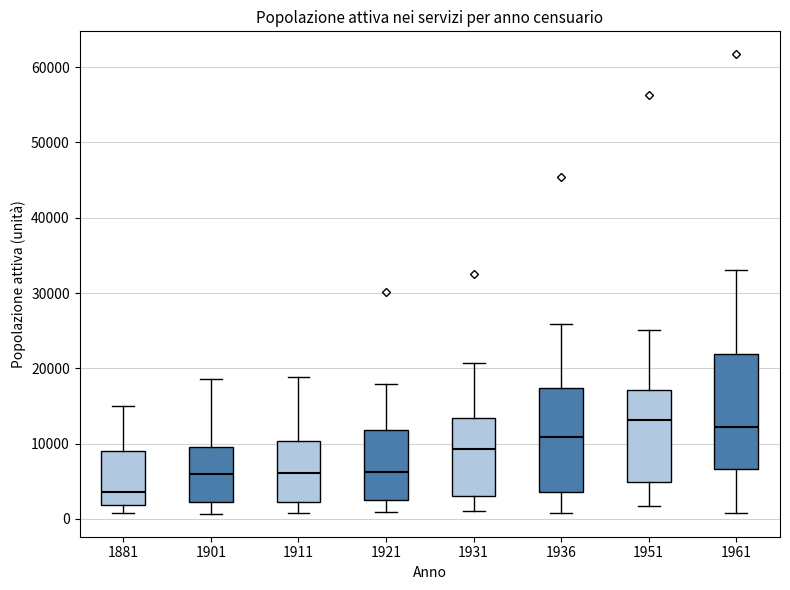

Comparing the boxes themselves (not the whiskers), which one is the tallest?

1961